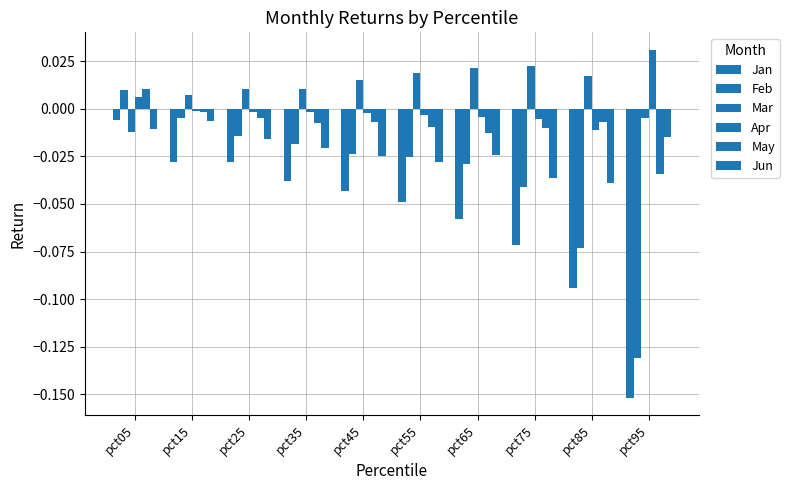

At how many categories does at least one series exceed 0?

10